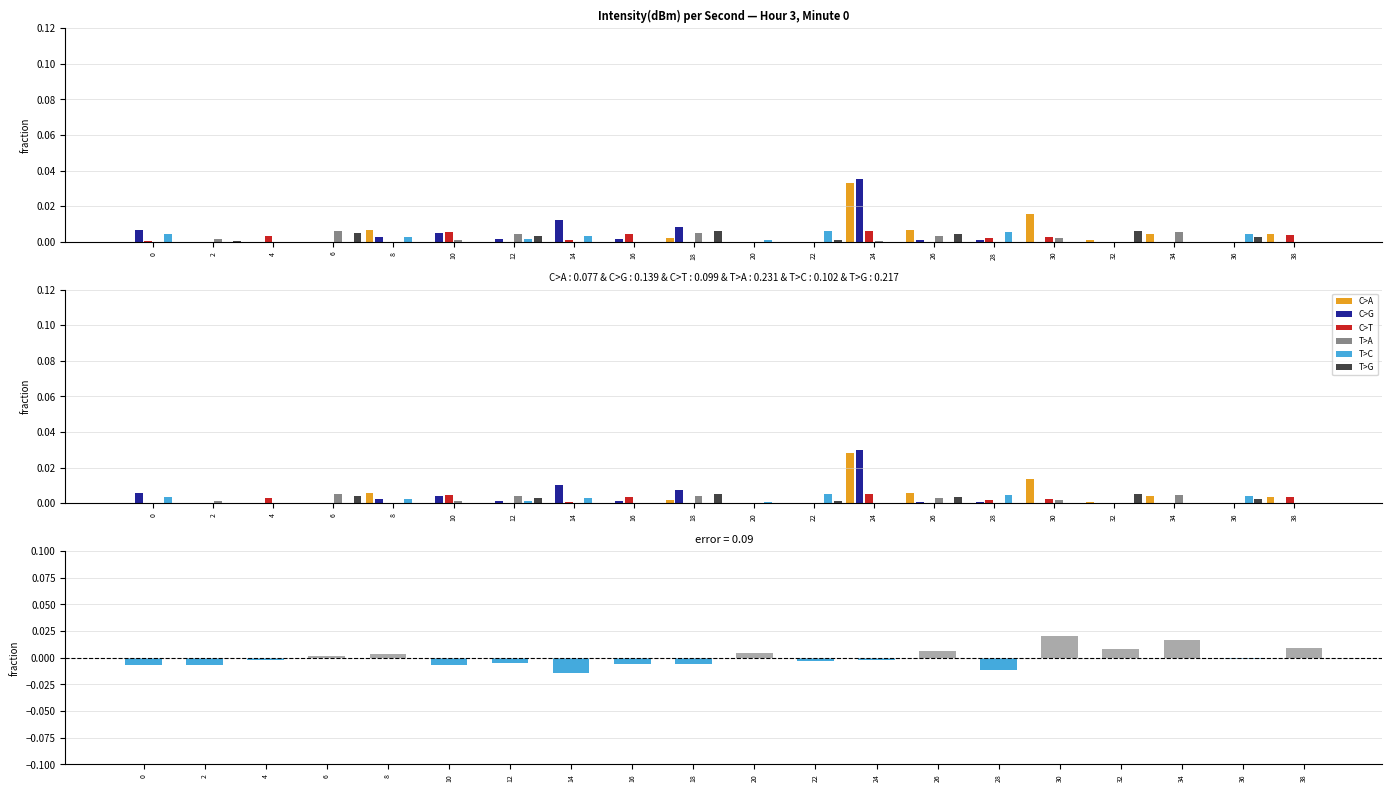

Is it true that T>G equals -0.0 at 34?

False